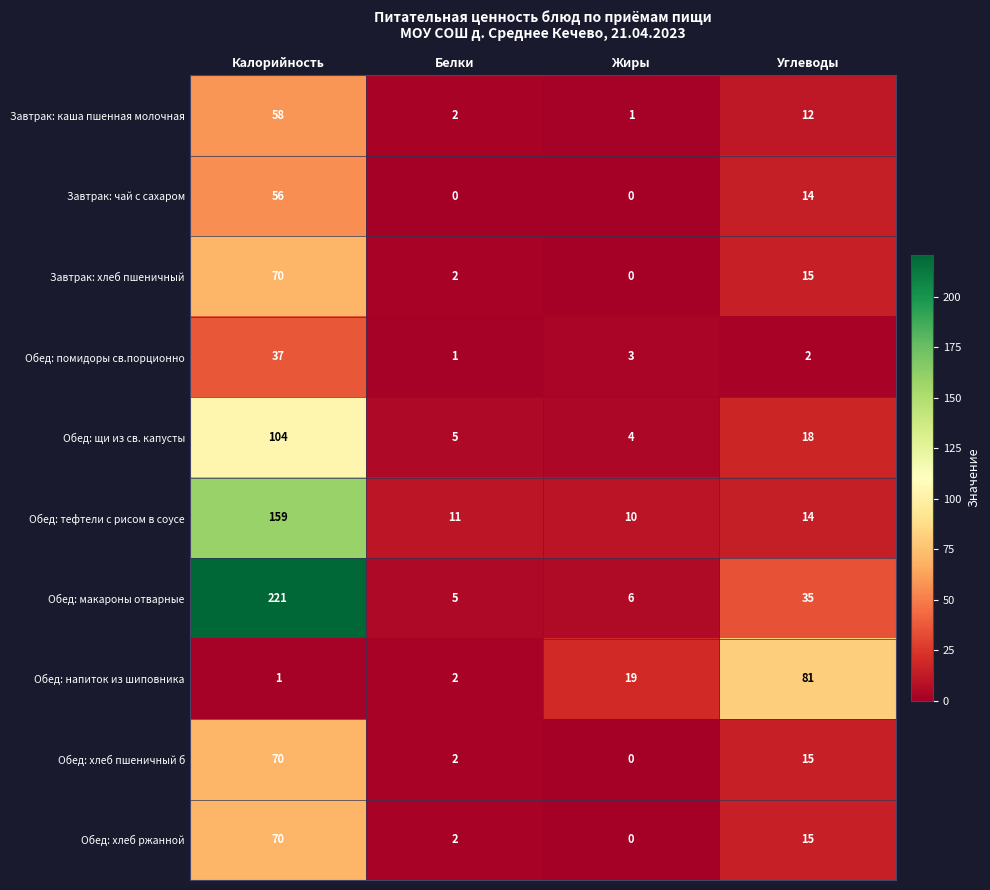

What is the greatest value displayed?

221